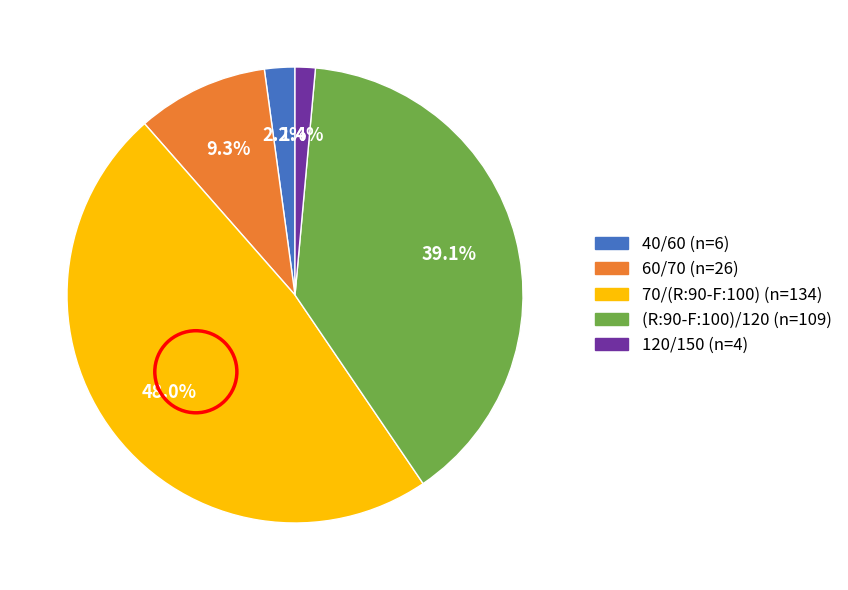

Does 40/60 represent more than half of the total?

No